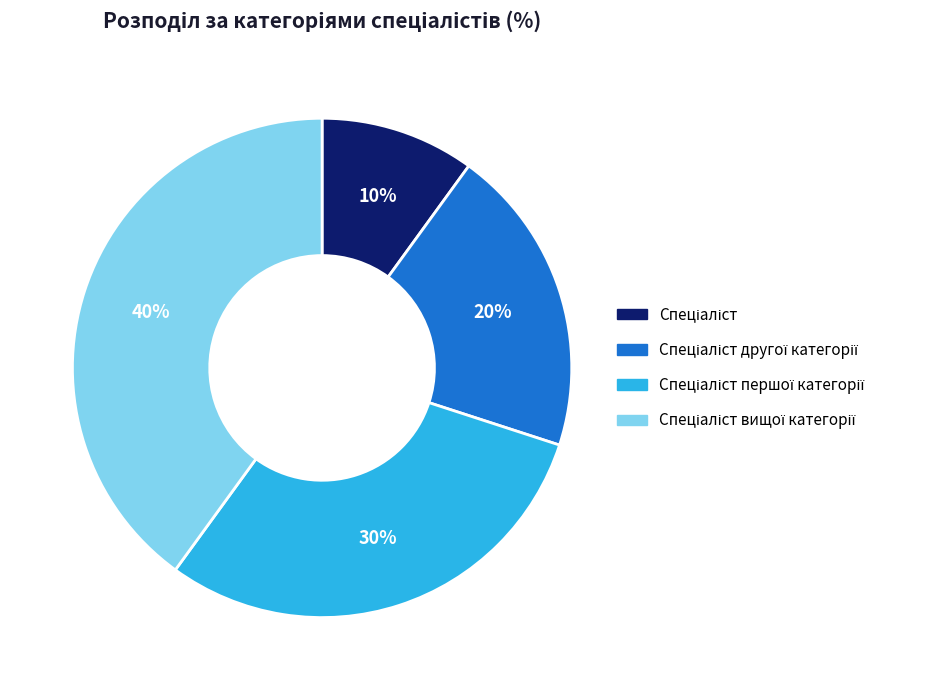

Is there any slice that represents more than half of the pie?

No